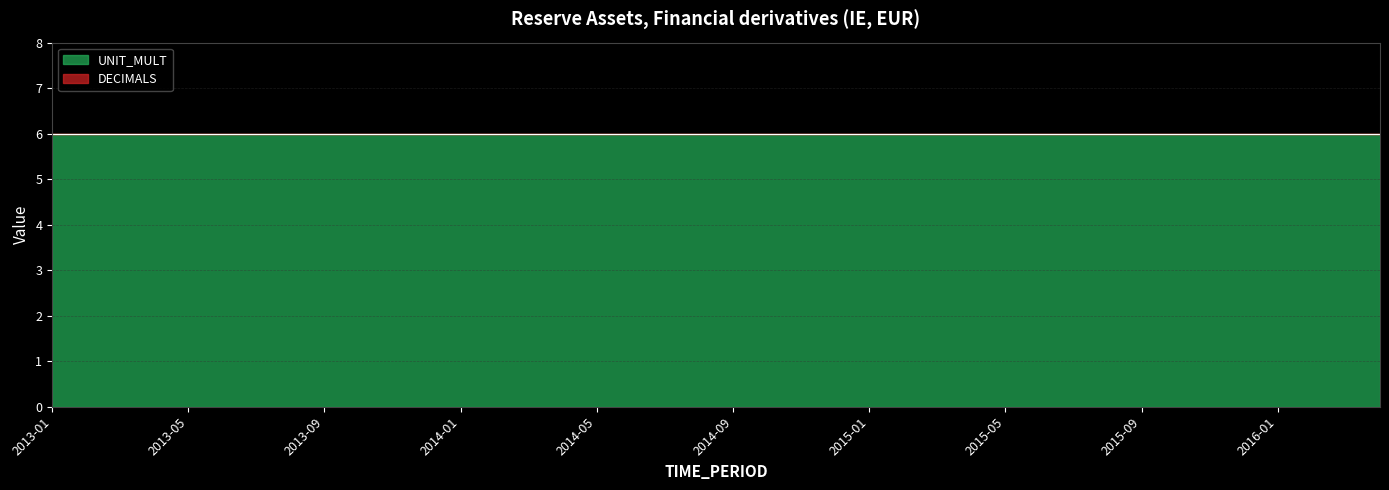

How many lines are shown in the chart?

2